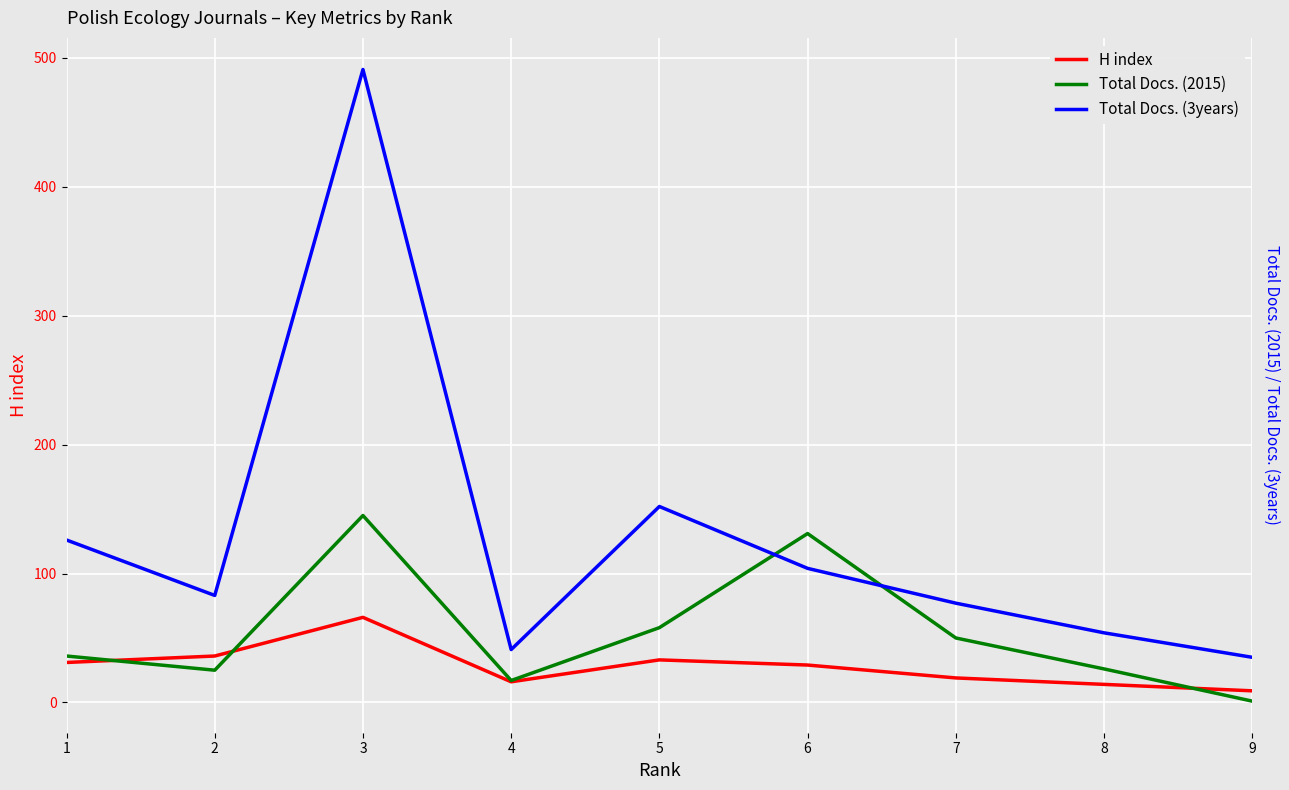

Does the chart display data point markers on the line(s)?

No